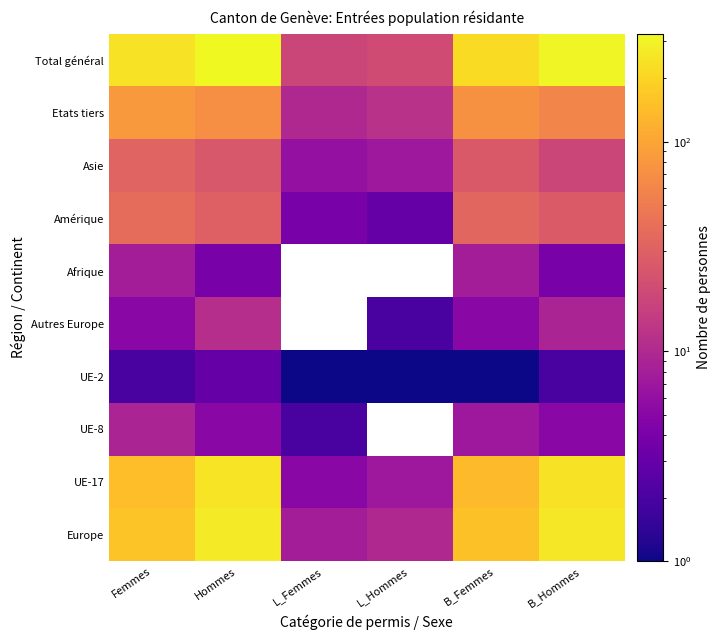

True or false: Asie has a value of 31.0 at B_Hommes.

False